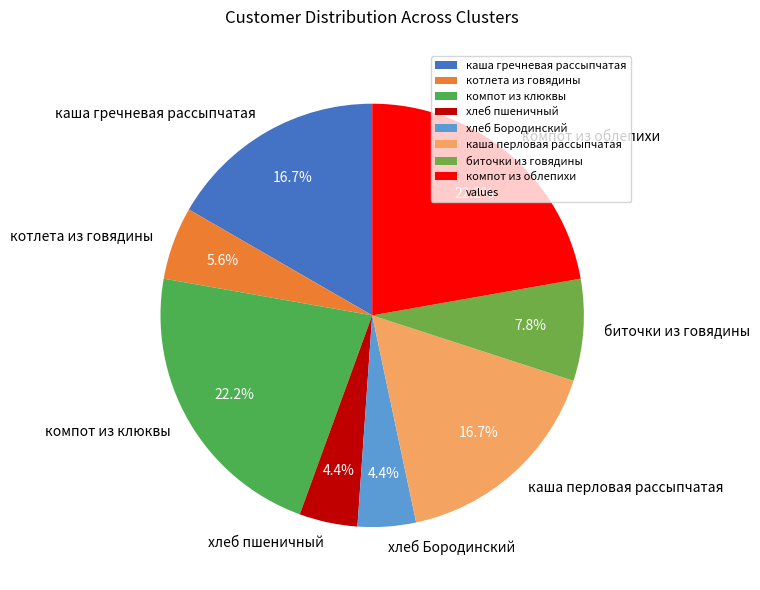

Which has a higher value, котлета из говядины or хлеб пшеничный?

котлета из говядины